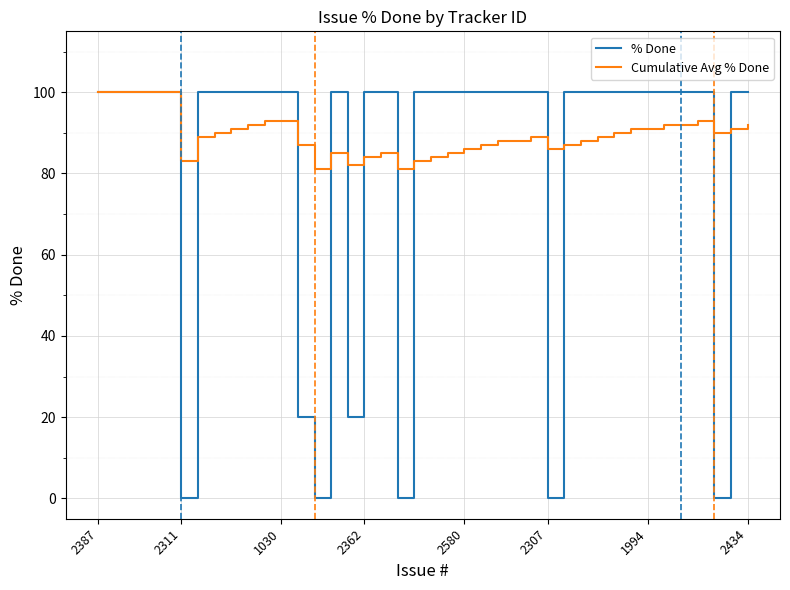

Rank the series by their average value, from highest to lowest.

Cumulative Avg % Done, % Done